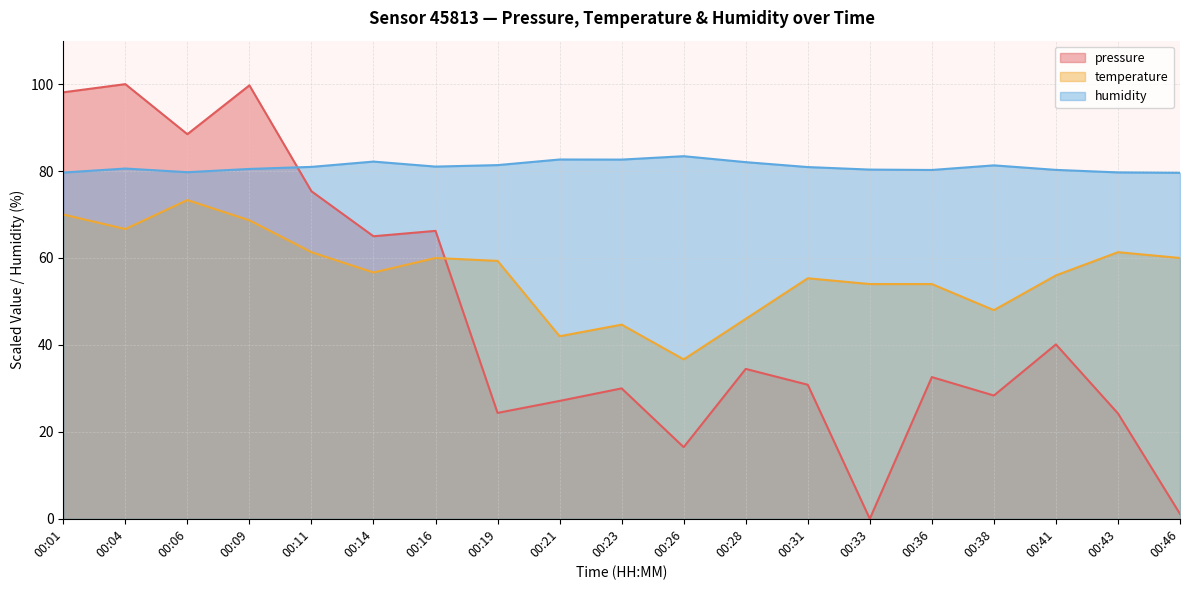

Which category has the lowest value across all series?

00:33